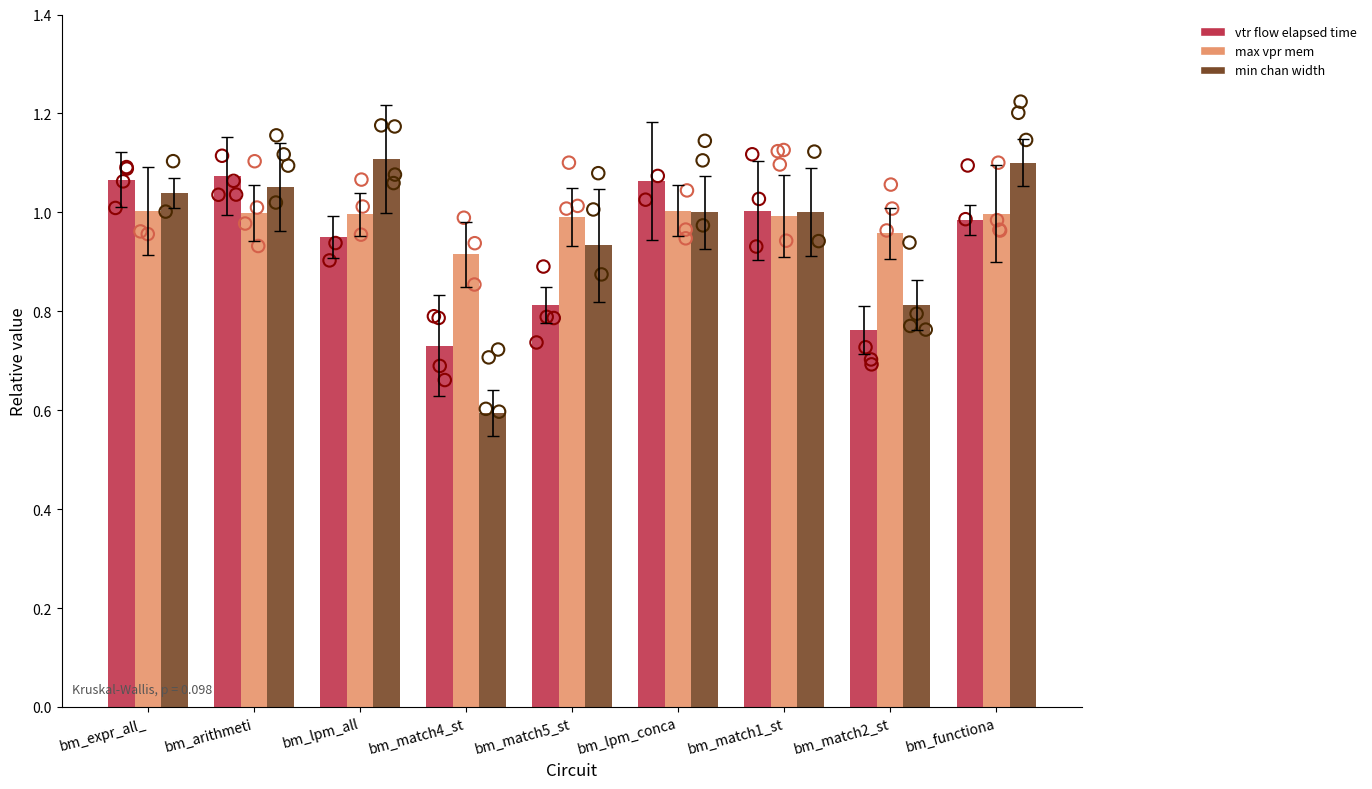

What are all the series names shown in the legend?

vtr_flow_elapsed_time, max_vpr_mem, min_chan_width